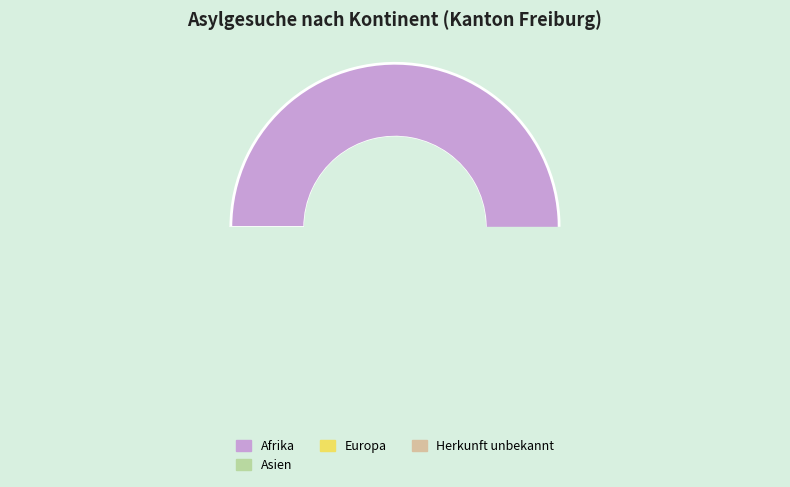

Combined, what portion of the pie is Europa and Amerika?

5.4%